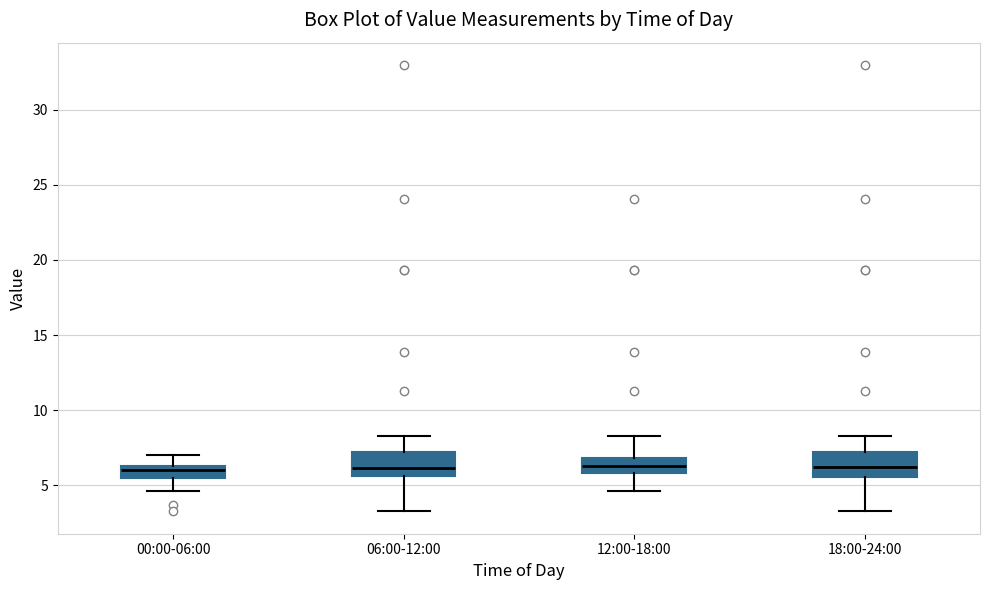

Reading left to right, read every box against the y-axis: the position of its median line, the range the box covers, and the ends of its whiskers. The values are not printed on the chart, so give them approximately, as read against the axis.

00:00-06:00: median 6.0, box 5.5 to 6.5, whiskers 4.5 to 7.0
06:00-12:00: median 6.0, box 5.5 to 7.0, whiskers 3.5 to 8.5
12:00-18:00: median 6.5, box 6.0 to 7.0, whiskers 4.5 to 8.5
18:00-24:00: median 6.0, box 5.5 to 7.0, whiskers 3.5 to 8.5